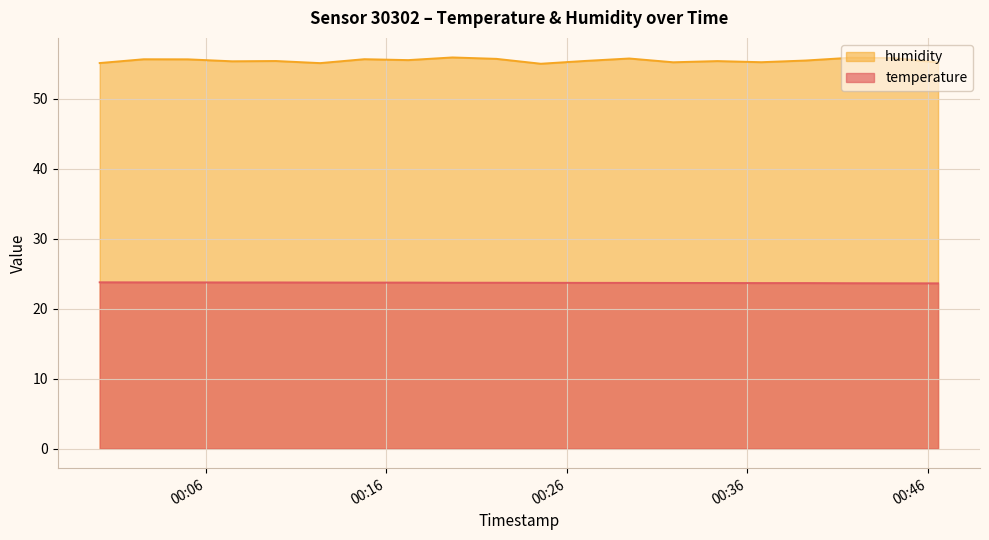

Where is temperature nearest to the value 23?

2023-07-29T00:46:35